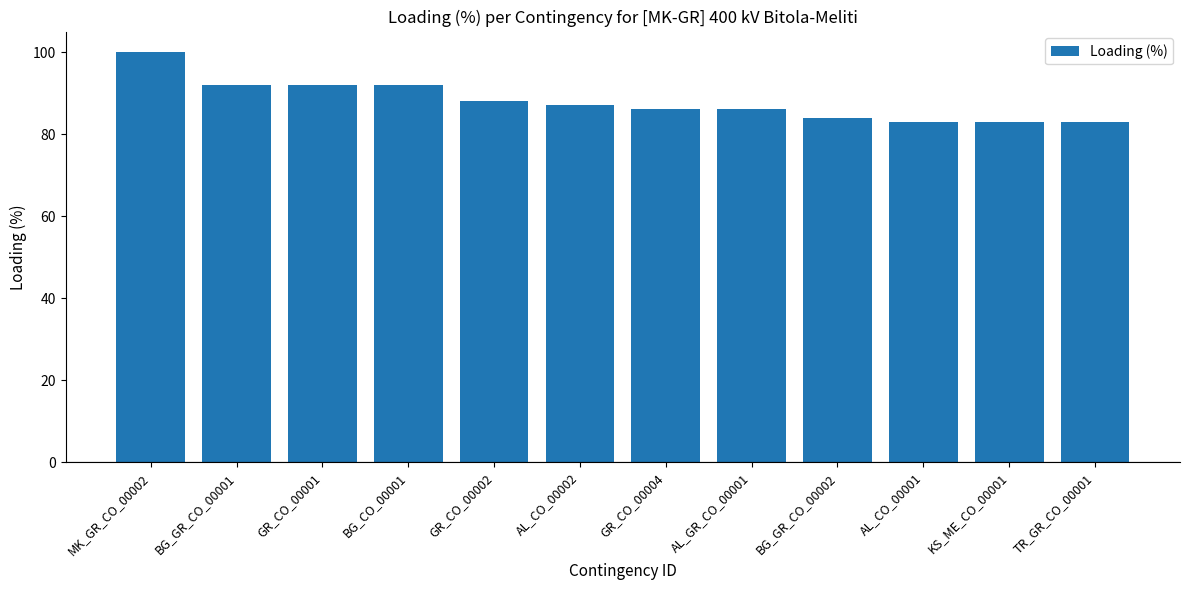

Is it true that the value at GR_CO_00002 is 151?

False